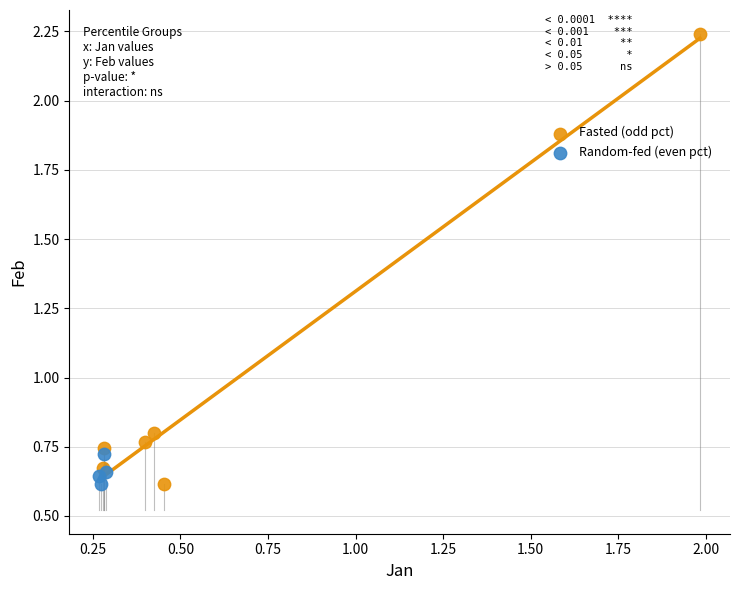

Which series reaches the maximum Y coordinate?

Fasted (odd pct)